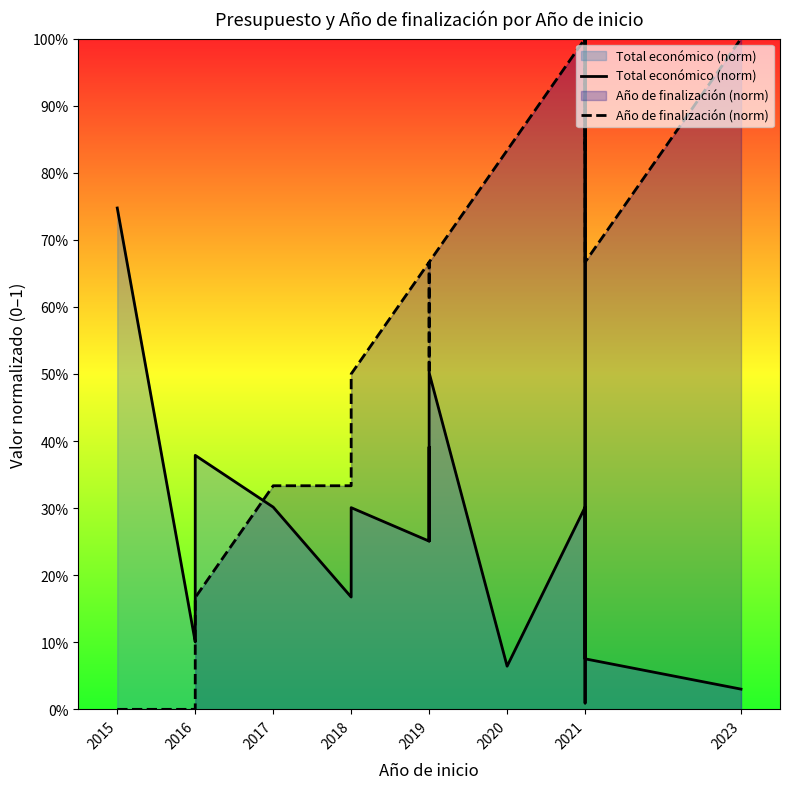

How many intersections are there between Año de finalización (norm) and Total económico (norm)?

1